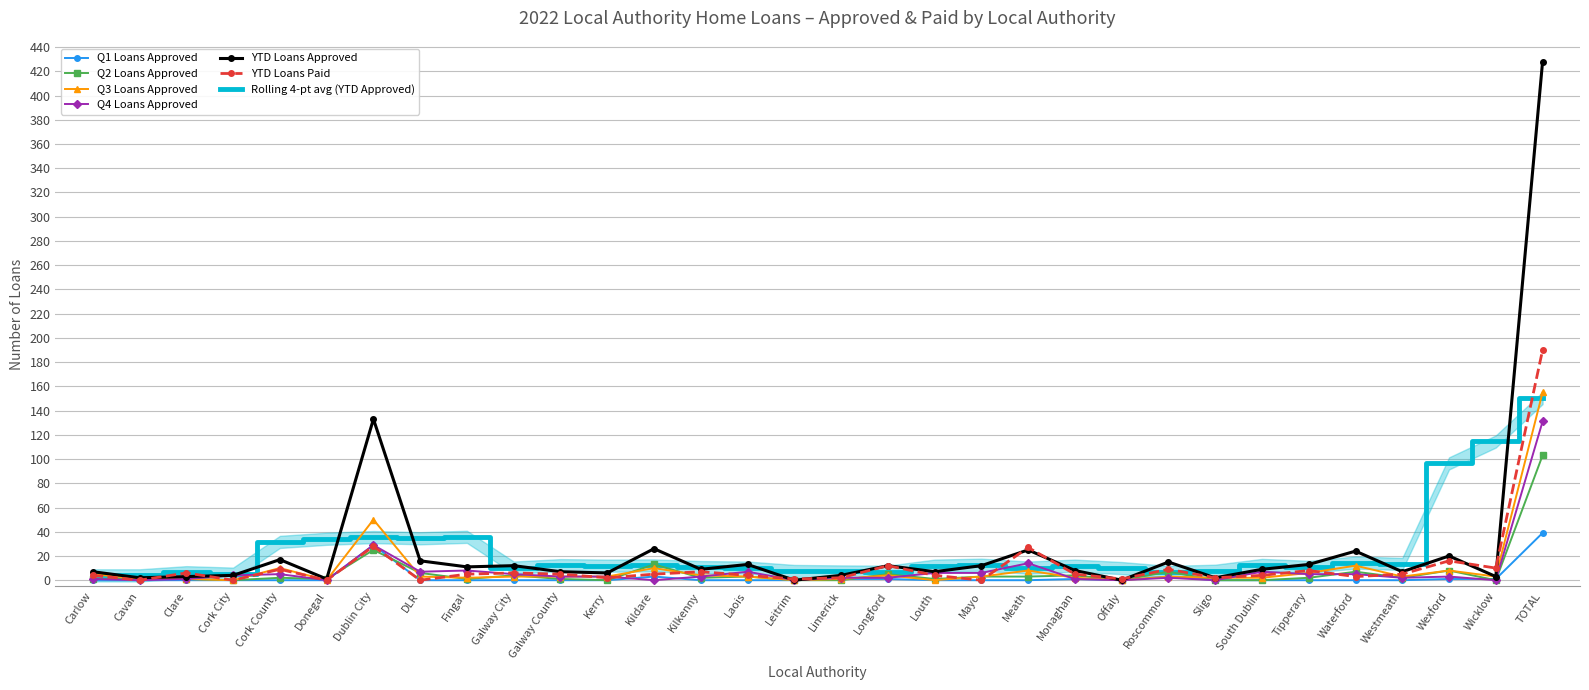

Which series changed the most between Galway City and Wicklow?

YTD Loans Approved